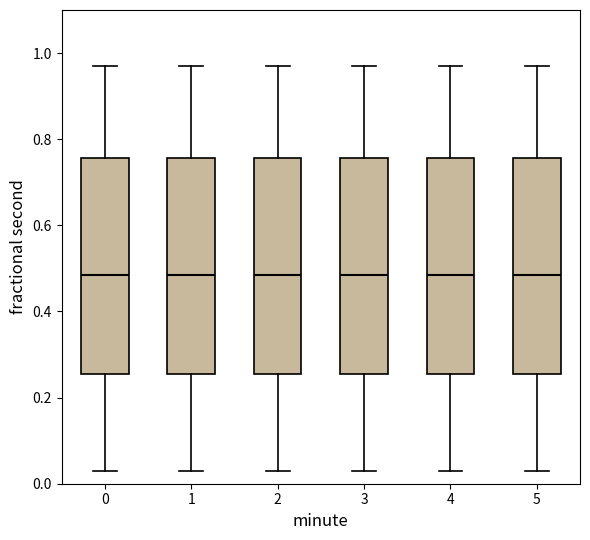

Reading left to right, transcribe this box plot: for each box, give where its median line is, the range the box spans, and where its two whiskers end, as read against the y-axis. The values are not printed on the chart, so give them approximately, as read against the axis.

0: median 0.48, box 0.26 to 0.76, whiskers 0.04 to 0.96
1: median 0.48, box 0.26 to 0.76, whiskers 0.04 to 0.96
2: median 0.48, box 0.26 to 0.76, whiskers 0.04 to 0.96
3: median 0.48, box 0.26 to 0.76, whiskers 0.04 to 0.96
4: median 0.48, box 0.26 to 0.76, whiskers 0.04 to 0.96
5: median 0.48, box 0.26 to 0.76, whiskers 0.04 to 0.96